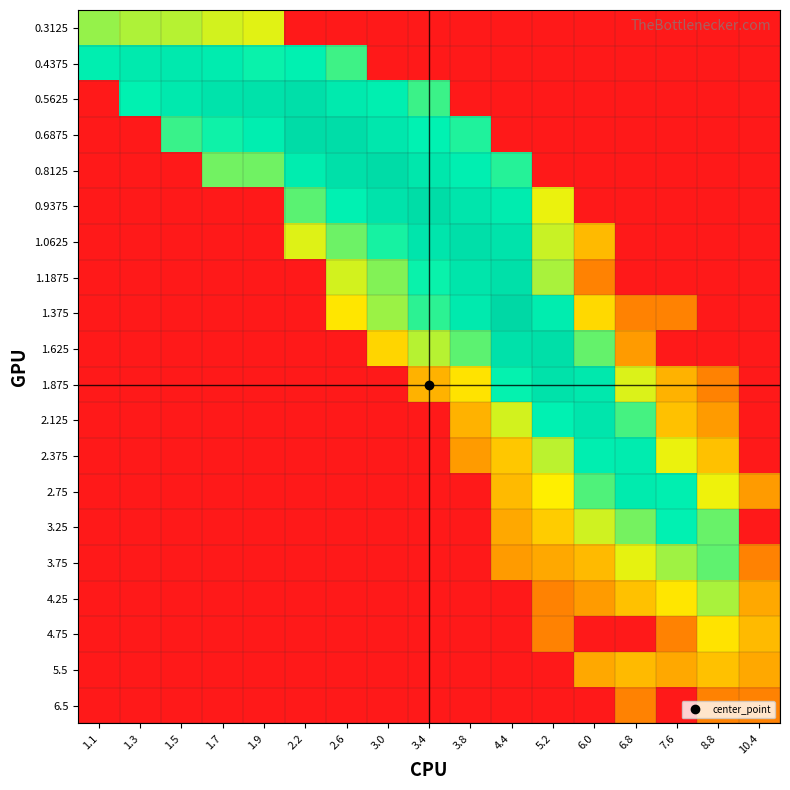

List the series in order of their peak value, highest first.

1.375, 0.8125, 0.6875, 0.9375, 1.625, 0.5625, 1.0625, 1.1875, 1.875, 2.125, 0.4375, 2.75, 2.375, 3.25, 3.75, 0.3125, 4.25, 4.75, 5.5, 6.5